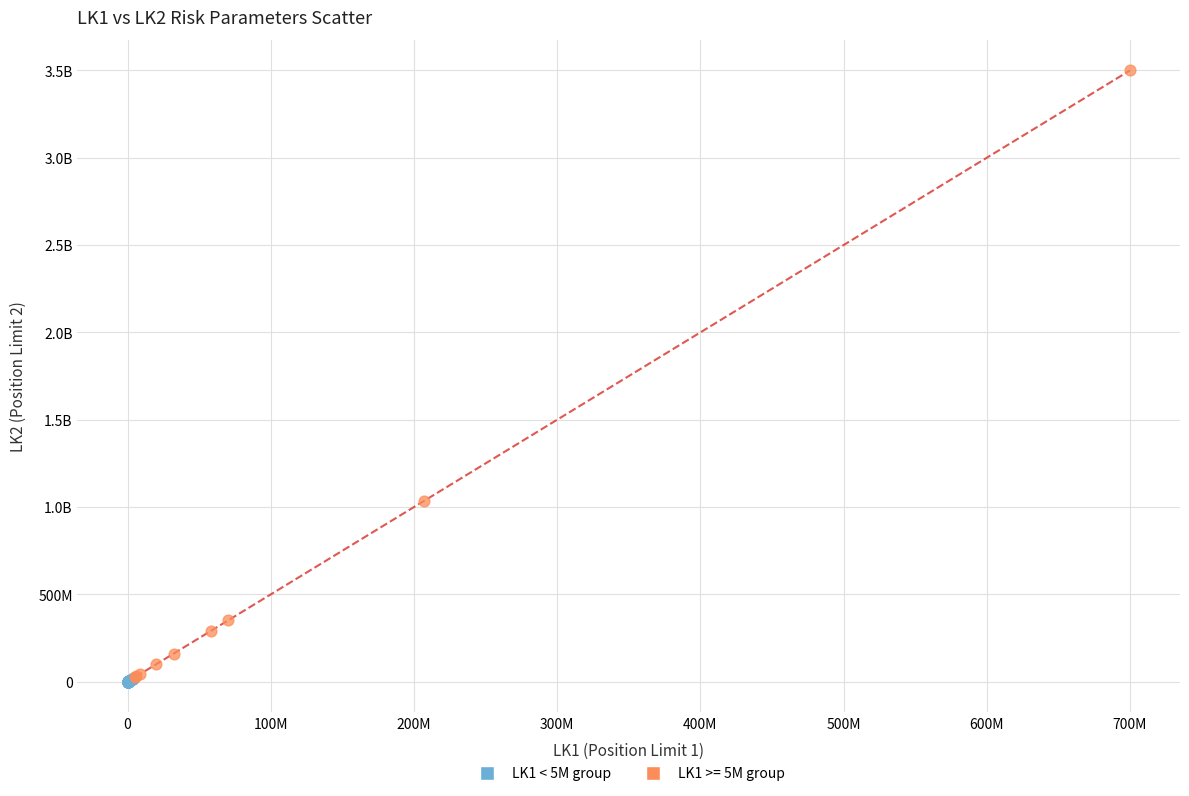

What are all the series names shown in the legend?

LK1 < 5M group, LK1 >= 5M group